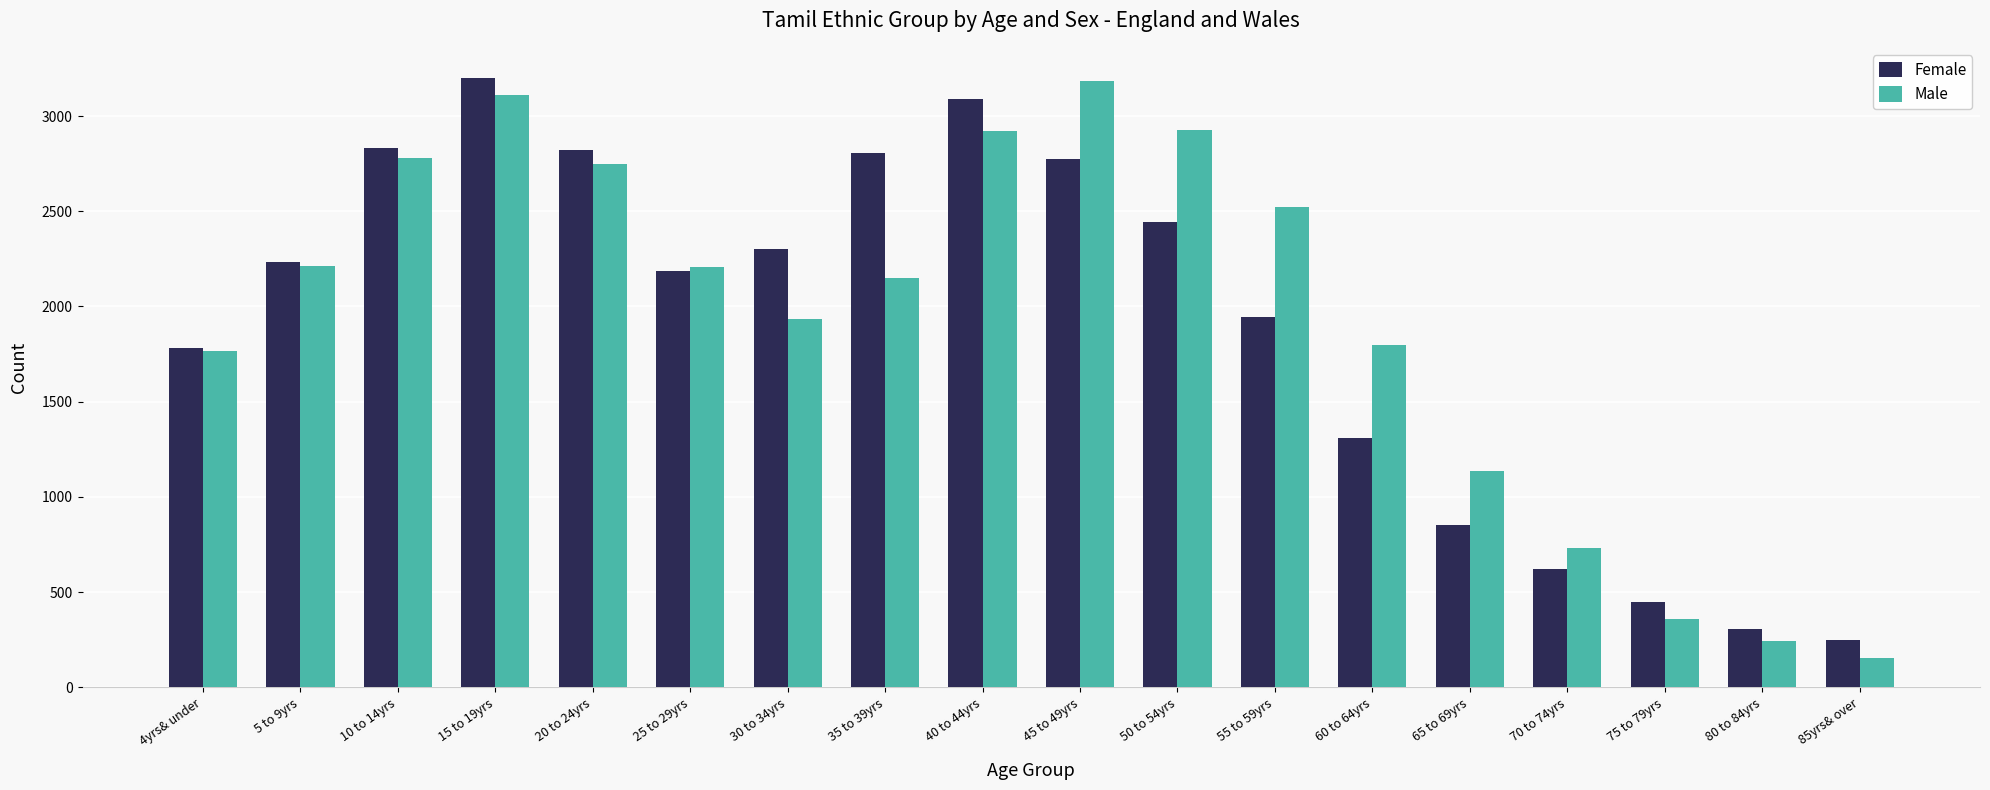

The Male series shows 1840 at 20 to 24yrs. True or false?

False